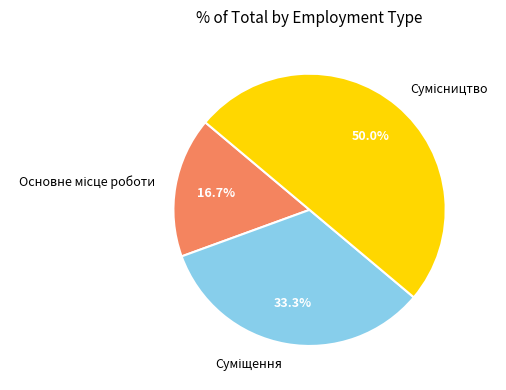

What is the total percentage of Основне місце роботи and Сумісництво?

66.7%